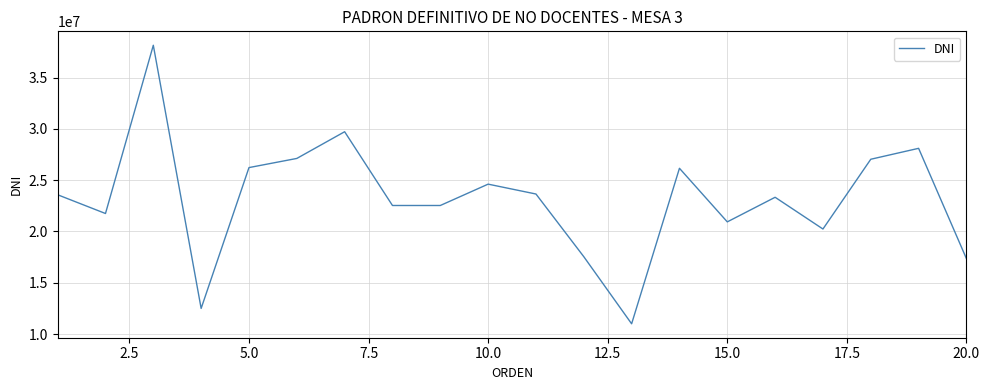

What is the difference between the maximum and minimum values?

27168366